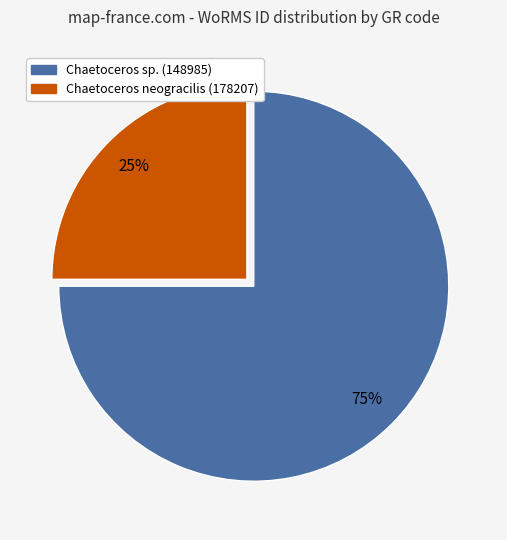

Is there a majority slice in this chart?

Yes